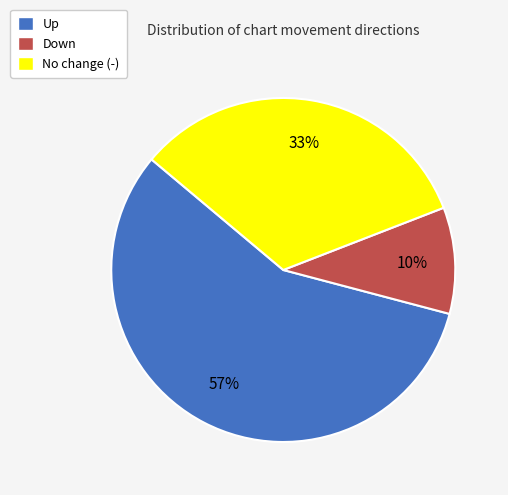

Does any single category account for the majority?

Yes